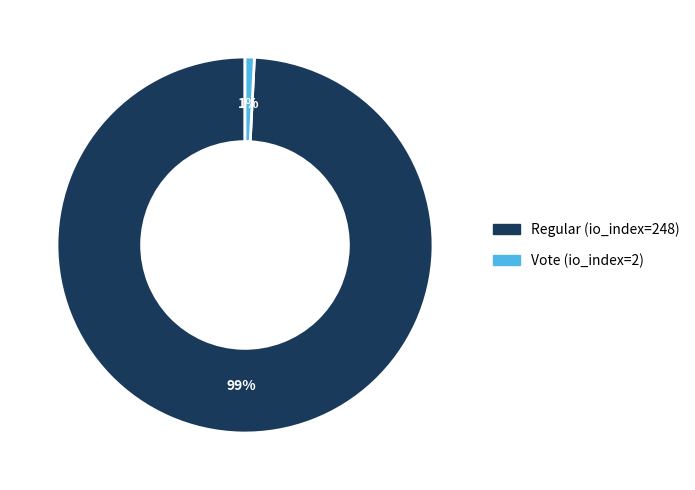

Rank the categories by value from highest to lowest.

Regular (io_index=248), Vote (io_index=2)